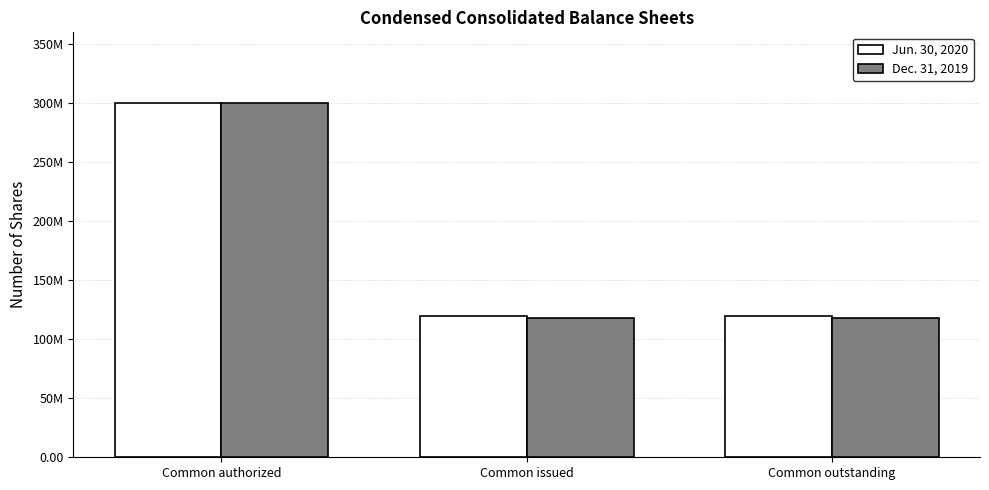

Does the chart contain stacked bars?

No